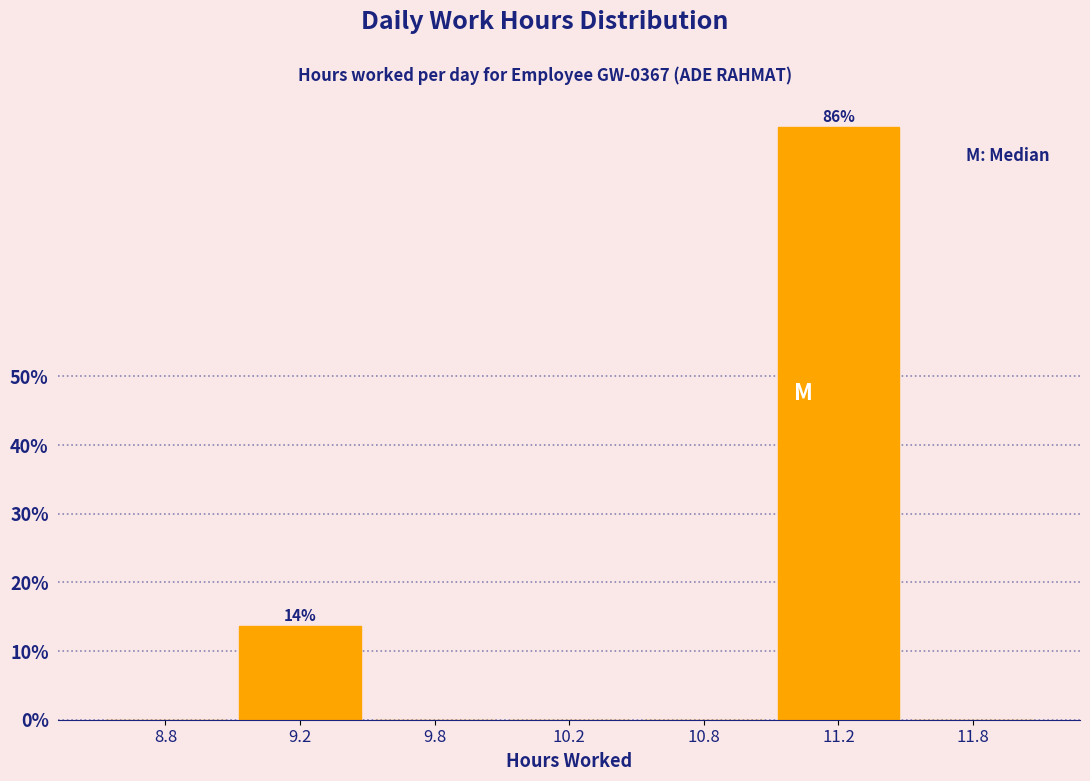

Reading right to left, transcribe all the data shown in this chart.

11.8=0.0	11.2=86.4	10.8=0.0	10.2=0.0	9.8=0.0	9.2=13.6	8.8=0.0